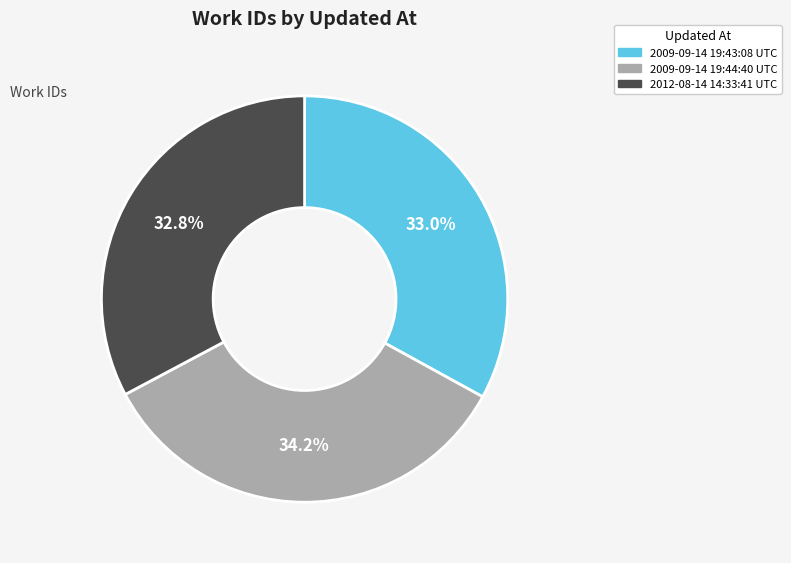

To the nearest percent, what is the difference between the largest and smallest slice percentages?

1%